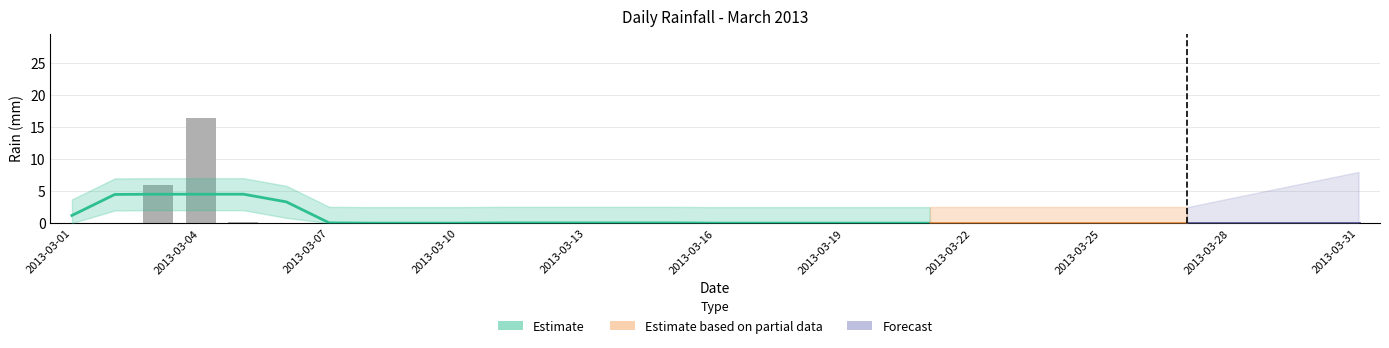

True or false: the data shows 8.3 at 2013-03-02.

False